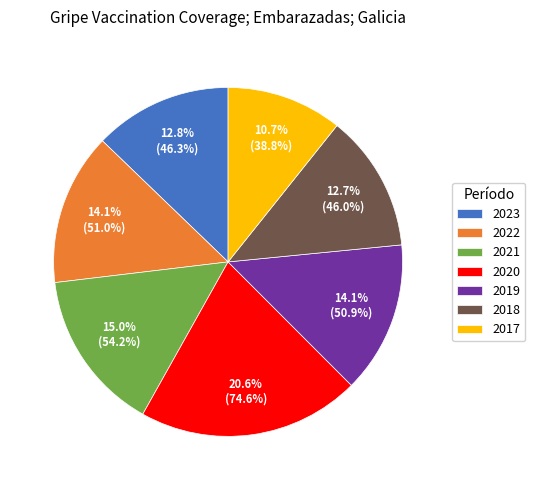

What is the ratio of the value at 2021 to the value at 2018?

1.2